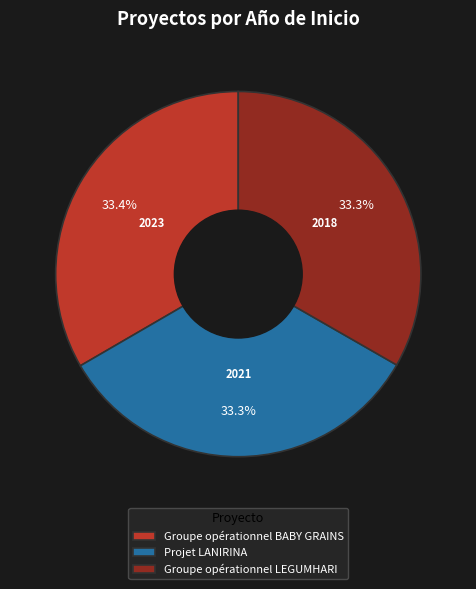

Is the sum of Groupe opérationnel BABY GRAINS and Groupe opérationnel LEGUMHARI greater than half?

Yes